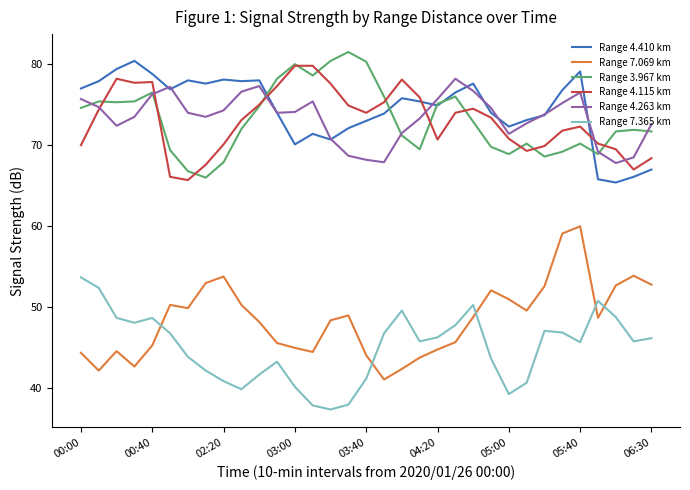

What is the smallest value displayed?

37.4